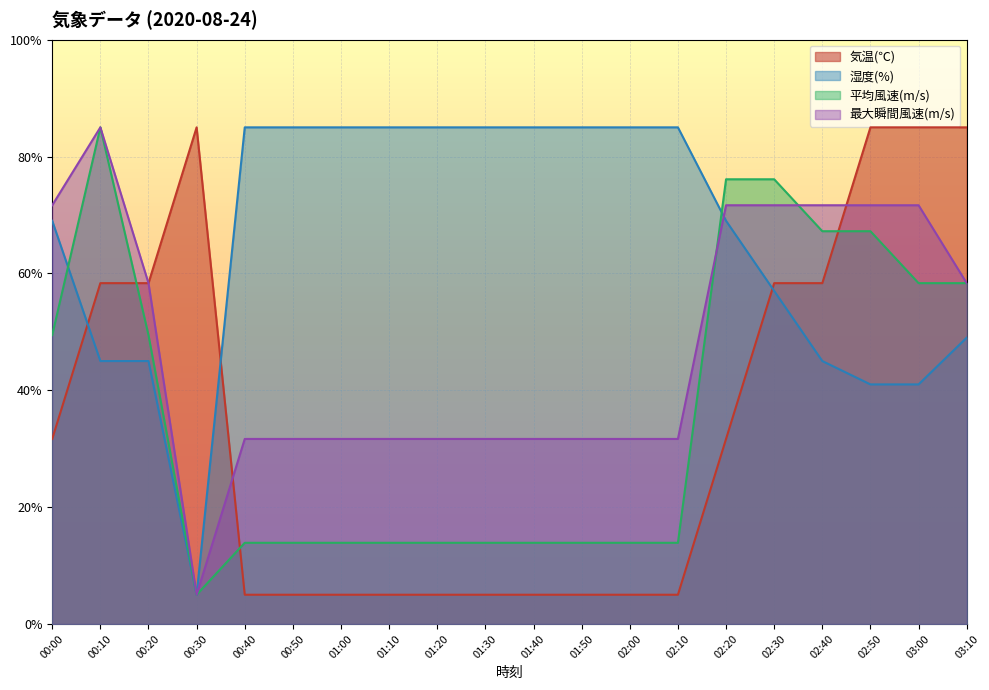

What is the lowest value of the 湿度(%) series?

5.0